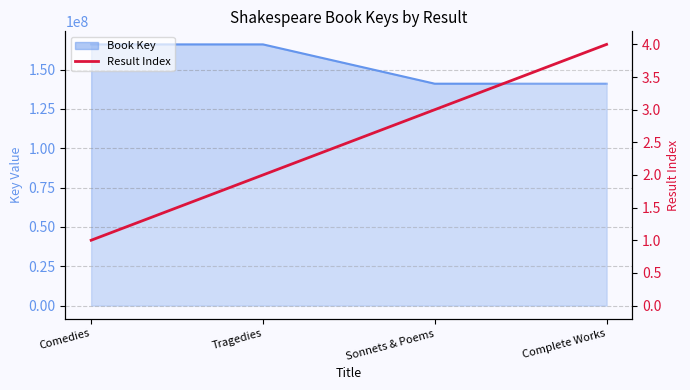

Where does the data first go above 3?

Complete Works